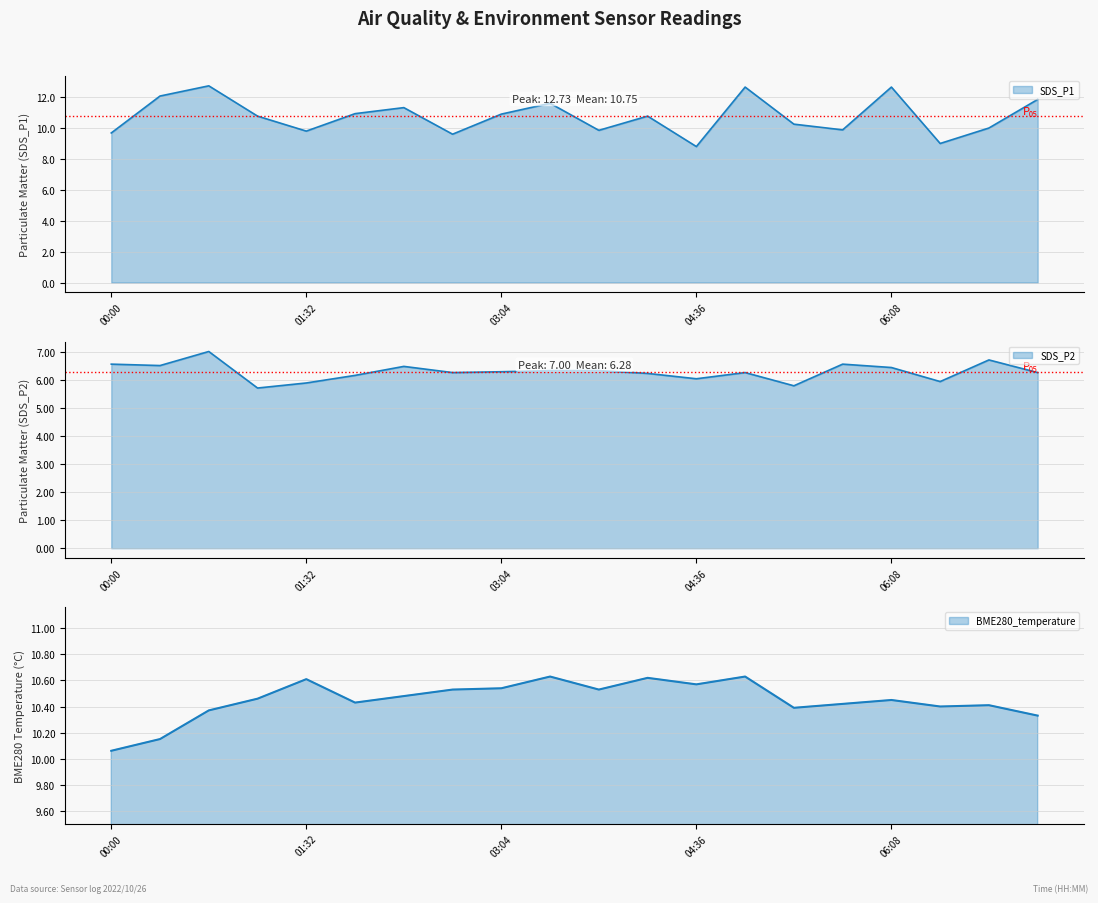

Reading right to left, what are all the values shown in this chart?

SDS_P1: 07:17=11.8	06:54=10.0	06:31=9.0	06:08=12.7	05:45=9.9	05:22=10.2	04:59=12.7	04:36=8.8	04:13=10.8	03:50=9.8	03:27=11.6	03:04=10.9	02:41=9.6	02:18=11.3	01:55=10.9	01:32=9.8	01:09=10.8	00:46=12.7	00:23=12.1	00:00=9.7
SDS_P2: 07:17=6.2	06:54=6.7	06:31=5.9	06:08=6.4	05:45=6.5	05:22=5.8	04:59=6.2	04:36=6.0	04:13=6.2	03:50=6.3	03:27=6.3	03:04=6.3	02:41=6.2	02:18=6.5	01:55=6.2	01:32=5.9	01:09=5.7	00:46=7.0	00:23=6.5	00:00=6.5
BME280_temperature: 07:17=10.3	06:54=10.4	06:31=10.4	06:08=10.4	05:45=10.4	05:22=10.4	04:59=10.6	04:36=10.6	04:13=10.6	03:50=10.5	03:27=10.6	03:04=10.5	02:41=10.5	02:18=10.5	01:55=10.4	01:32=10.6	01:09=10.5	00:46=10.4	00:23=10.2	00:00=10.1